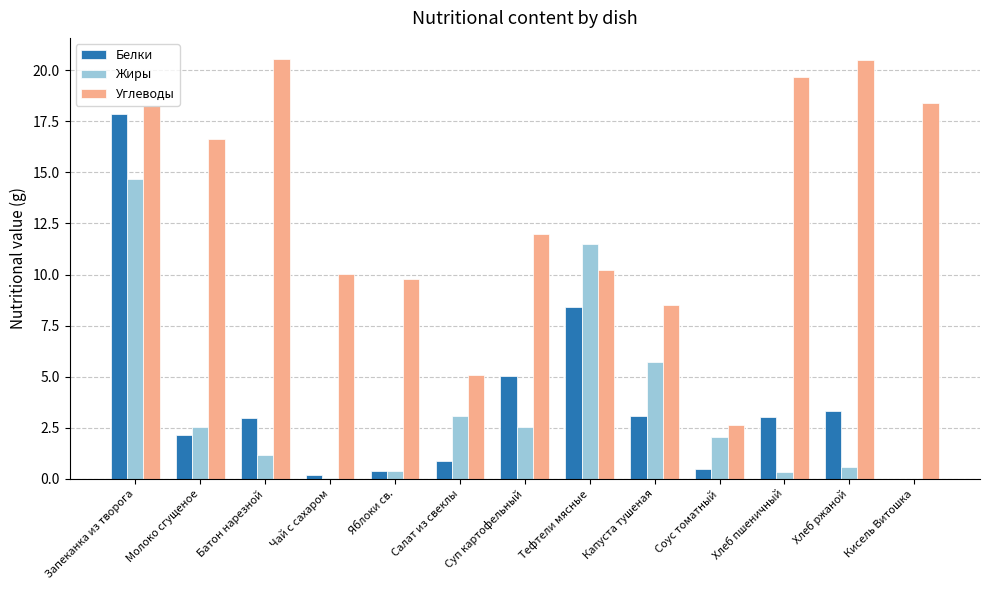

Count the number of data series in this chart.

3